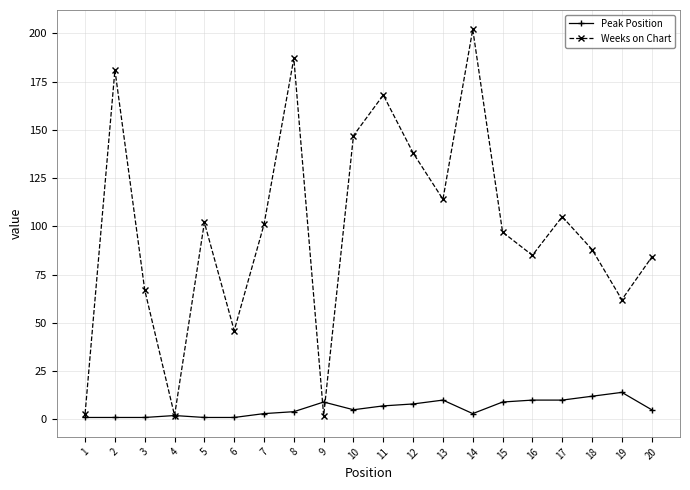

List the series in order of their overall mean, highest first.

Weeks on Chart, Peak Position